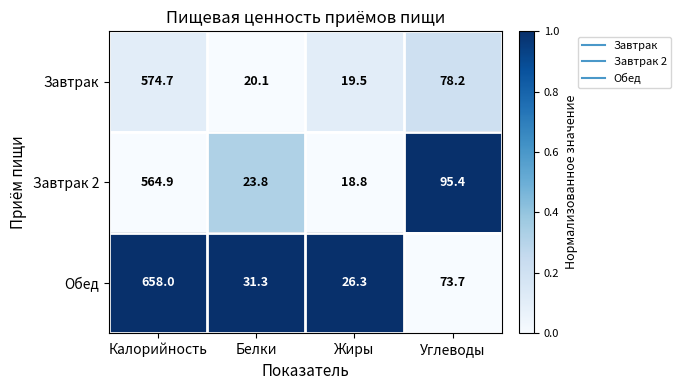

True or false: Завтрак has a value of 33.4 at Белки.

False